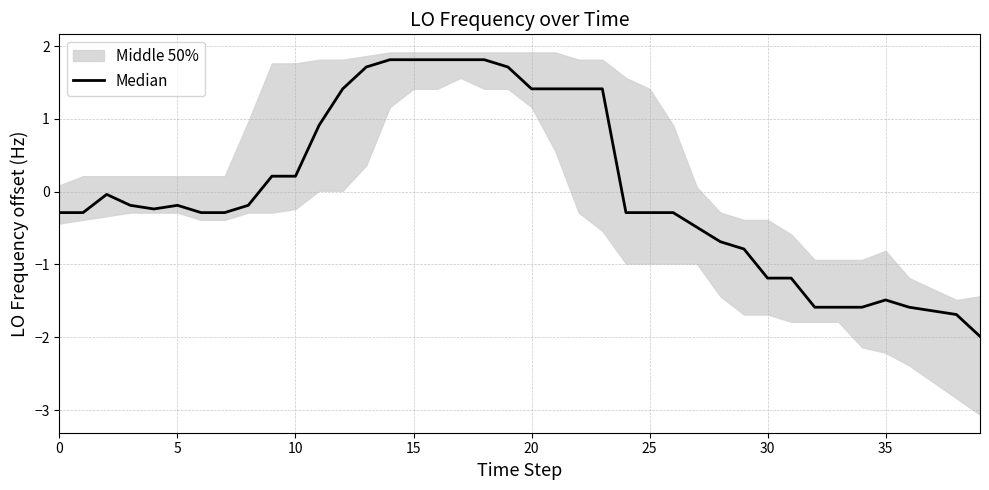

What is the sum of all values?

0.6